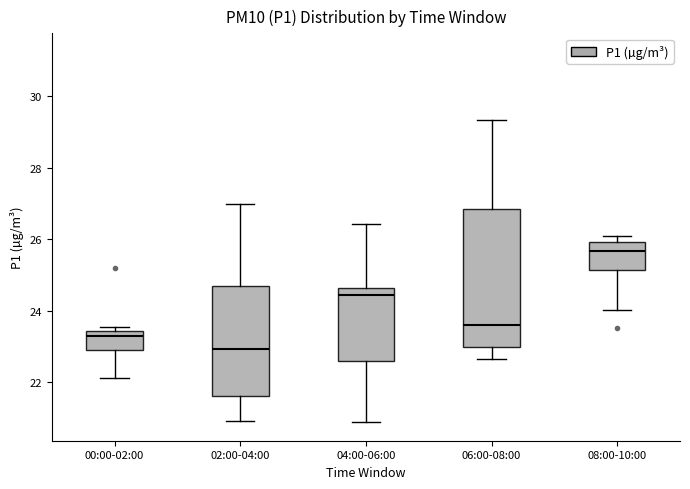

Which box has the lowest median line?

02:00-04:00